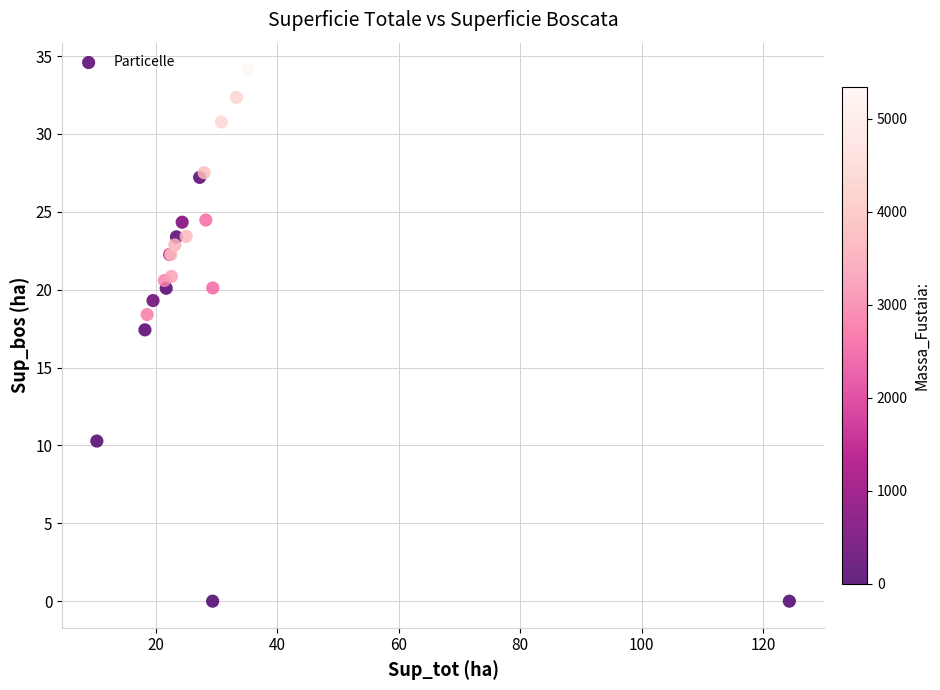

What Y value in the scatter plot is closest to 17?

17.4